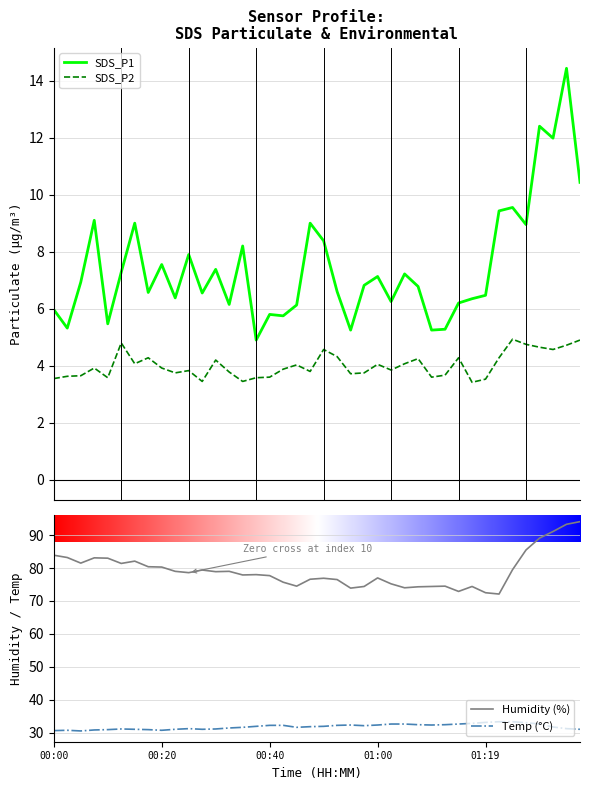

How many distinct data groups are displayed?

4